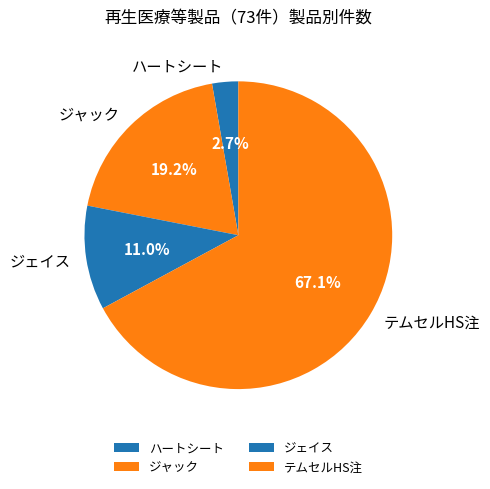

Which category has the biggest portion of the pie?

テムセルHS注